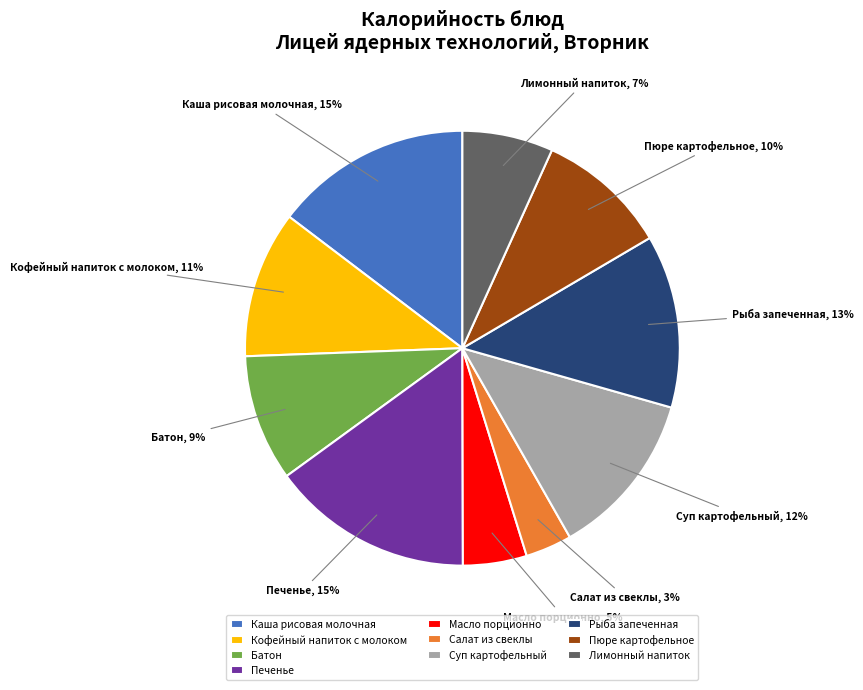

Combined, do Батон and Салат из свеклы account for over 50%?

No